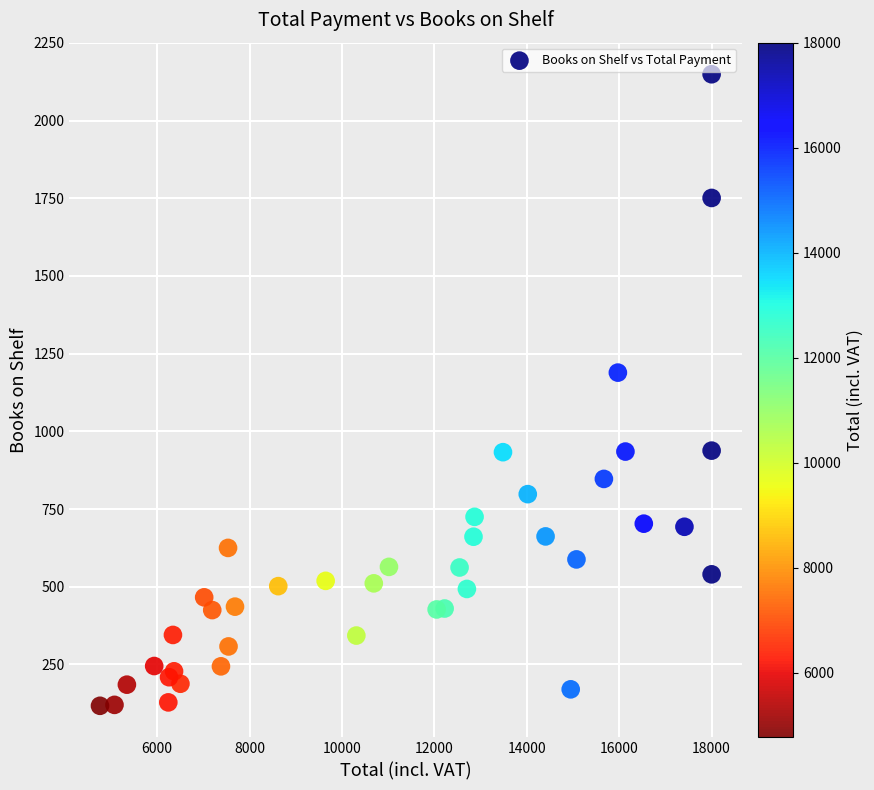

What Y value in the scatter plot is closest to 1133?

1189